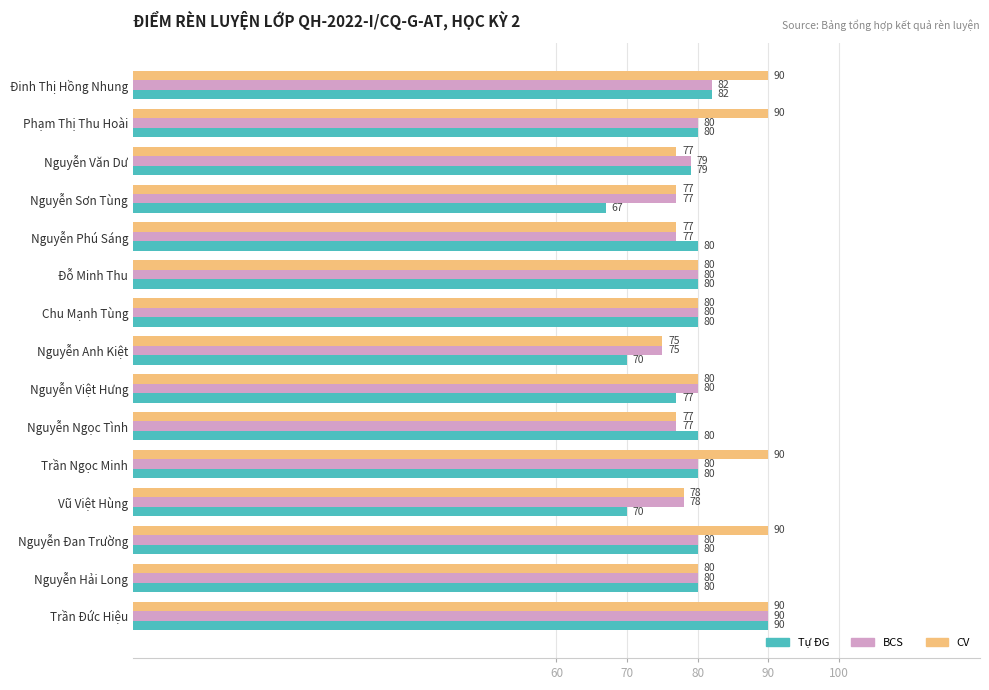

Read the Tự ĐG value at Trần Ngọc Minh, to the nearest 10.

80